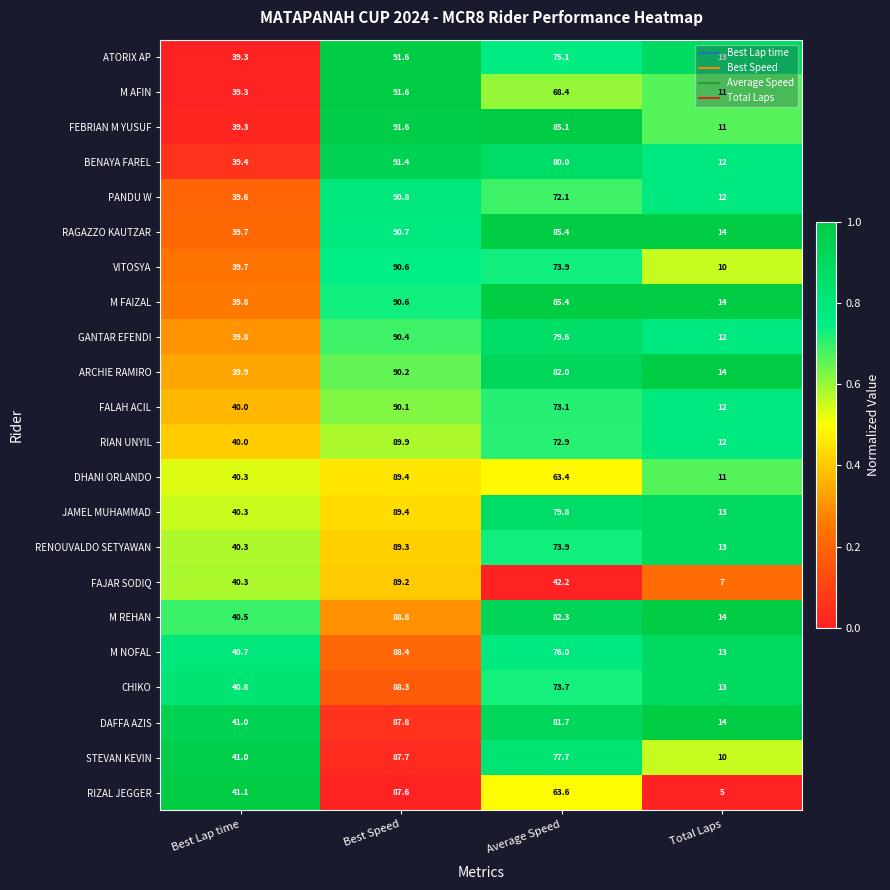

Is the value of FALAH ACIL at Best Speed greater than the value of PANDU W at Average Speed?

Yes